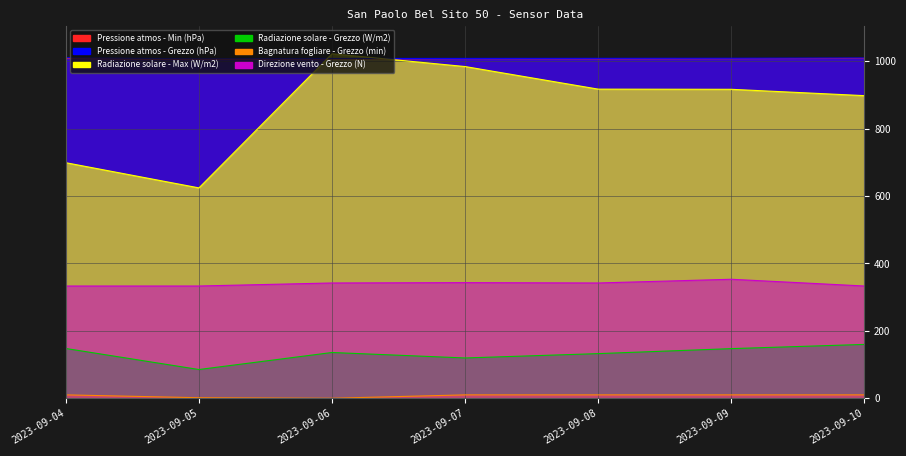

Read the Pressione atmos - Grezzo (hPa) value at 2023-09-04.

1010.2